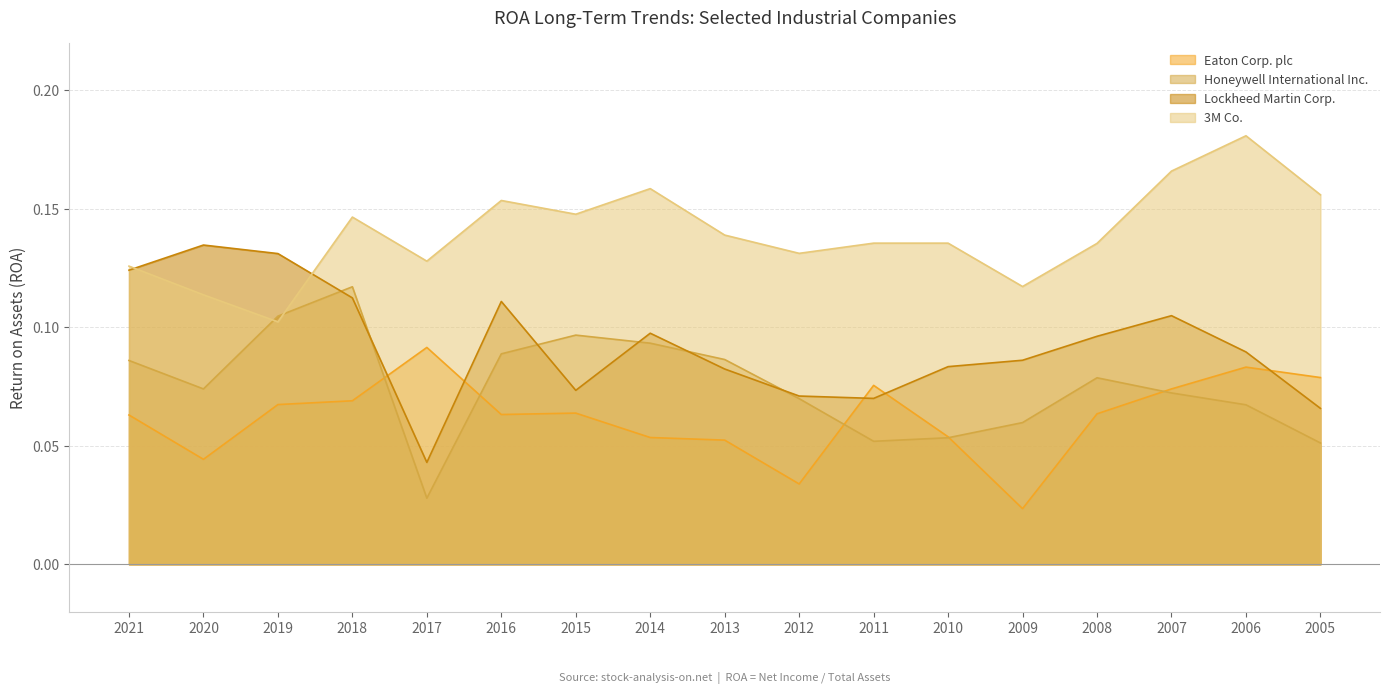

Where is the first local maximum for Eaton Corp. plc?

2017